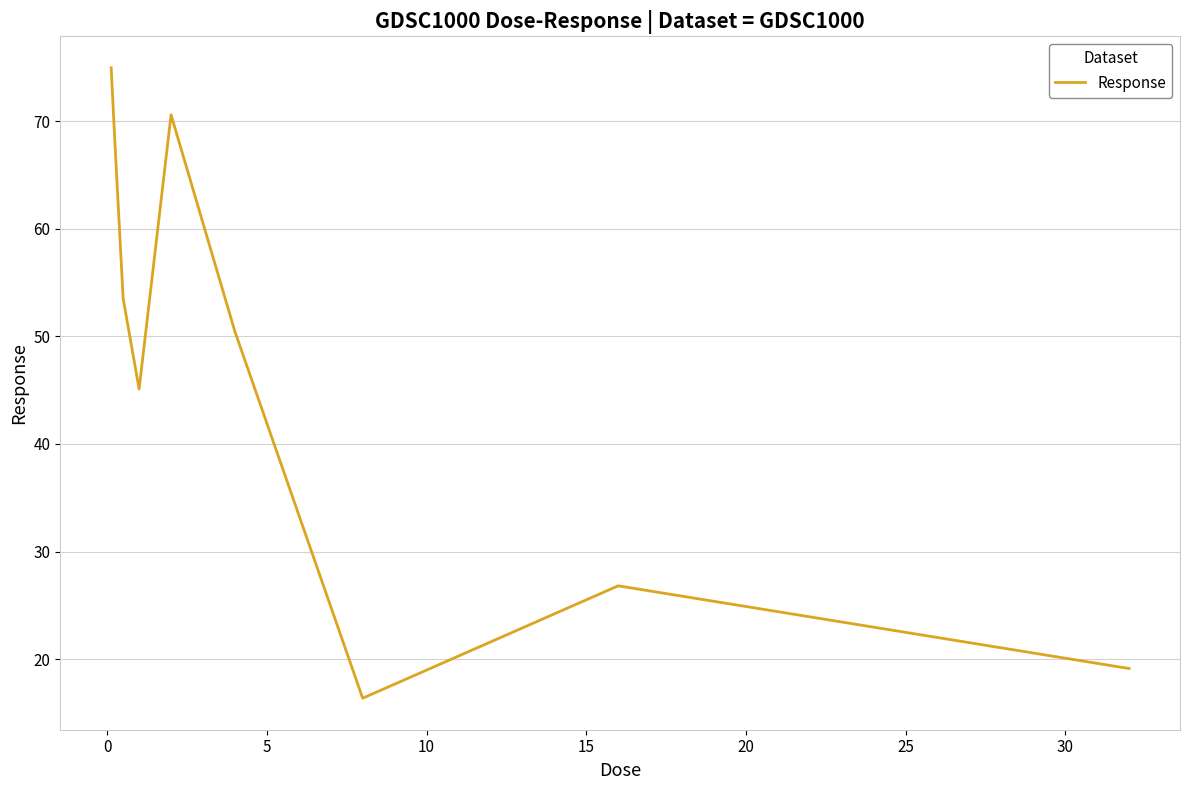

What is the smallest value displayed?

16.4